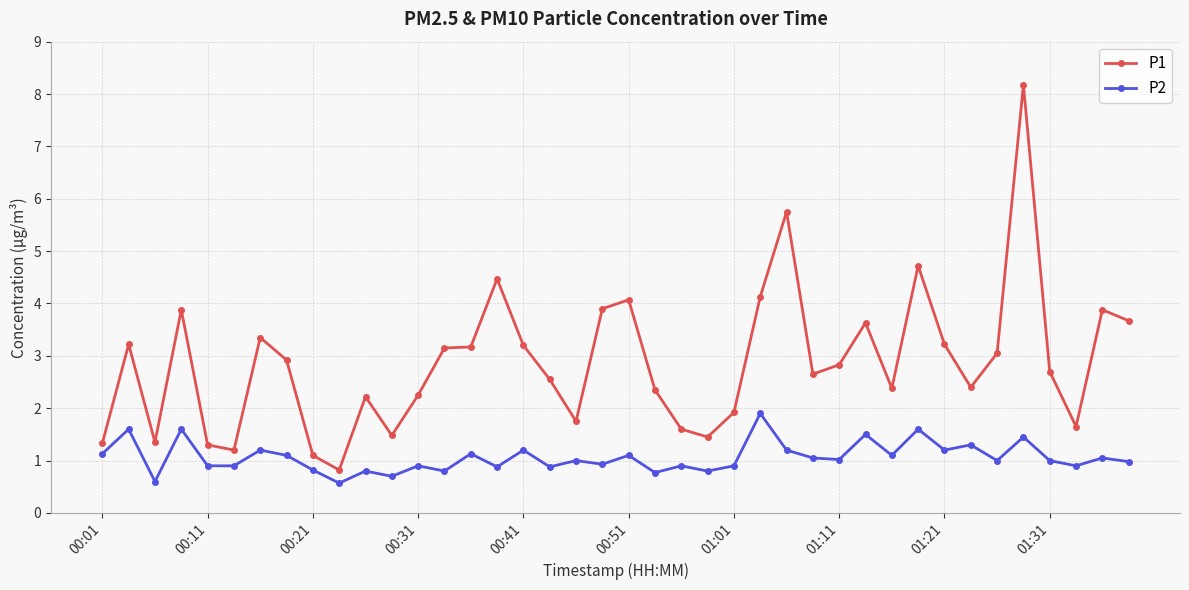

How many data points in P1 are less than 2?

12